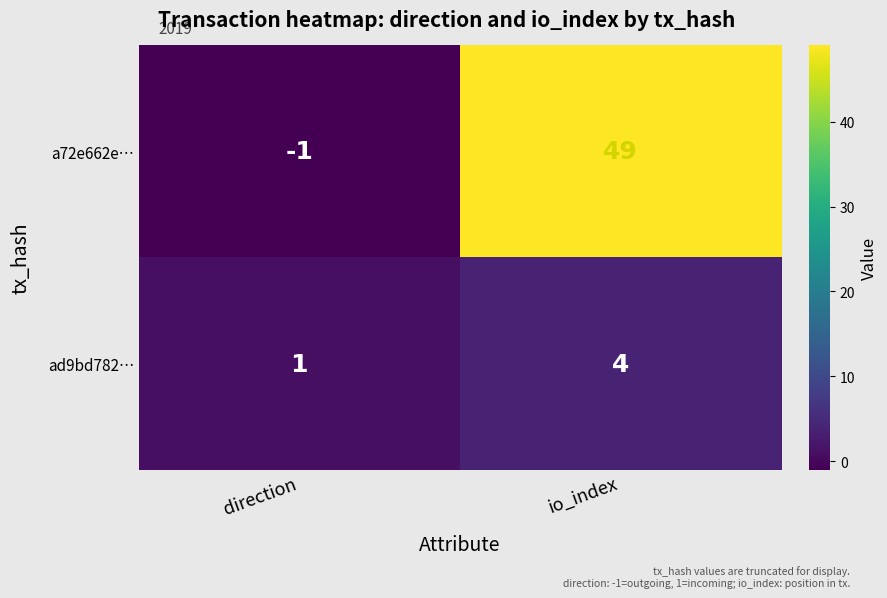

At which category is the sum across all series the highest?

io_index